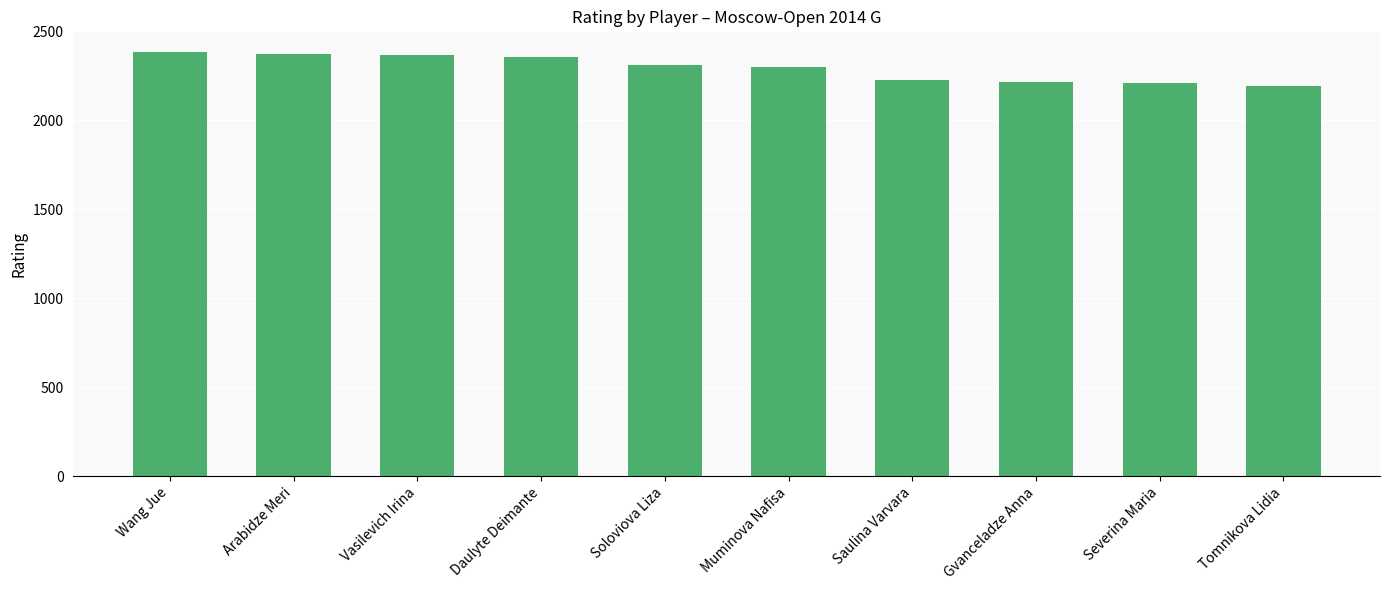

What is the approximate value at Soloviova Liza, to the nearest 5?

2310